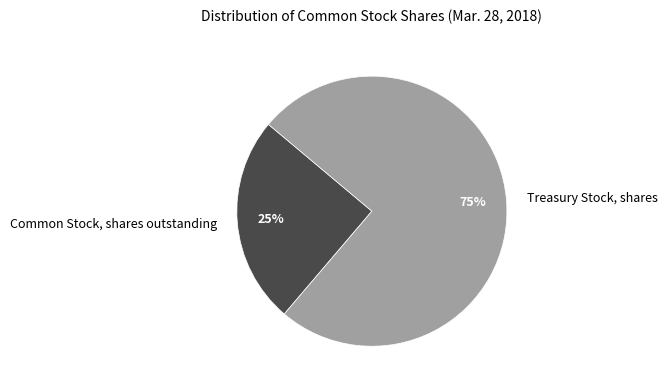

Is it true that Treasury Stock, shares is 75% of the pie?

True